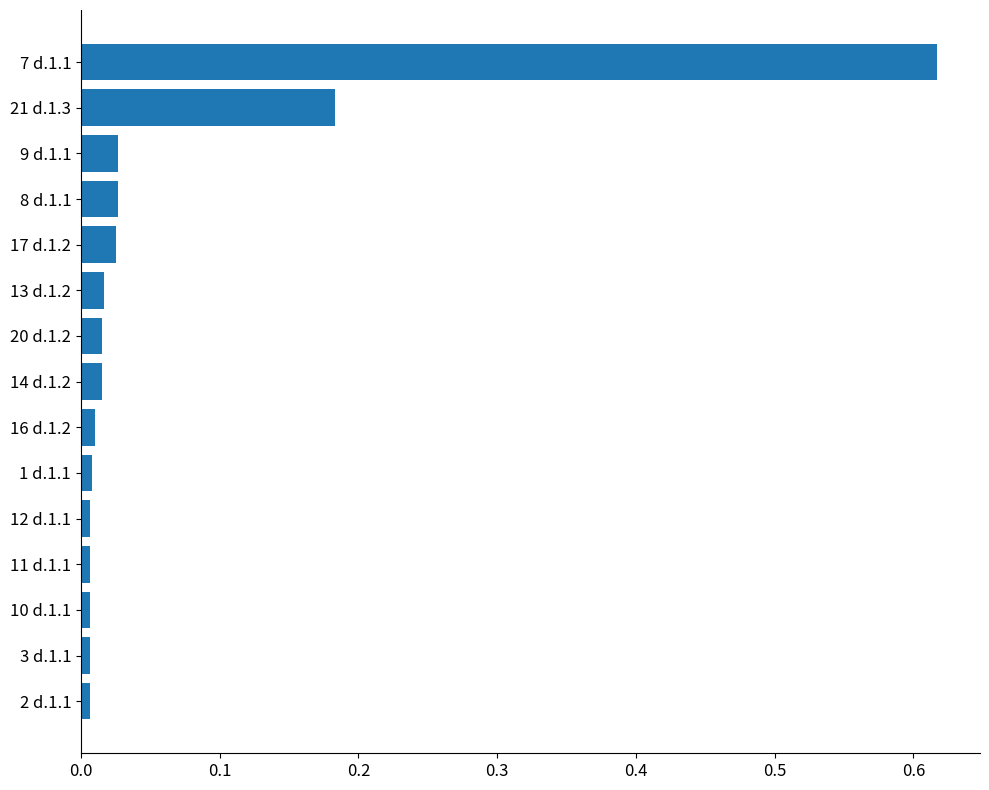

What is the greatest value displayed?

0.6